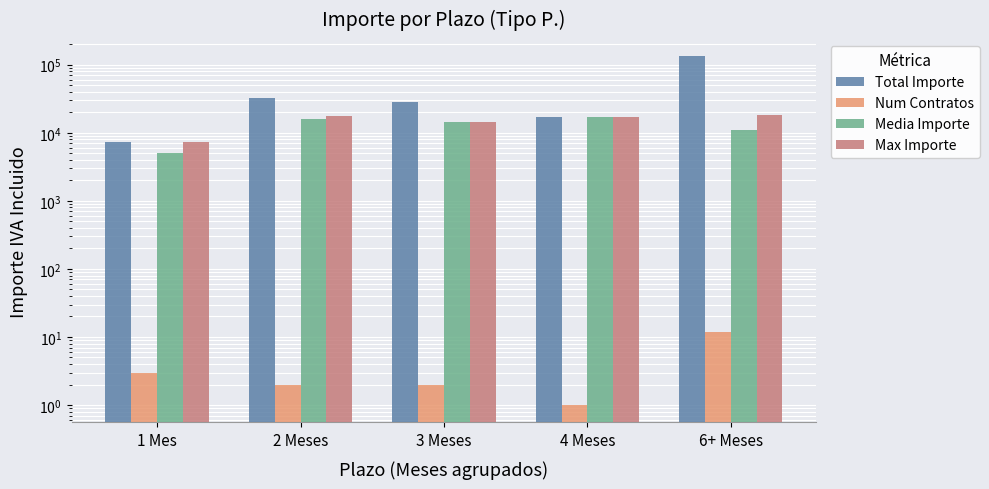

What is the minimum value for Media Importe?

5092.3